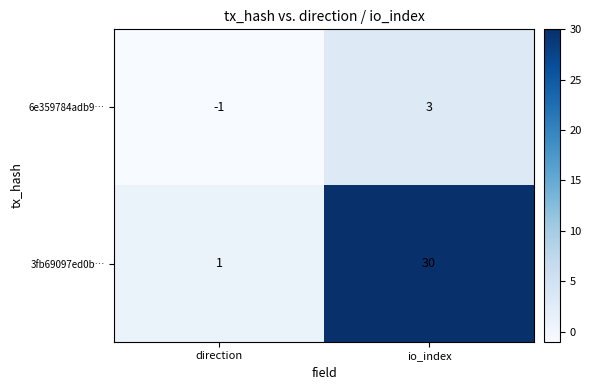

What is the sum of the 3fb69097ed0b… values at direction and io_index?

31